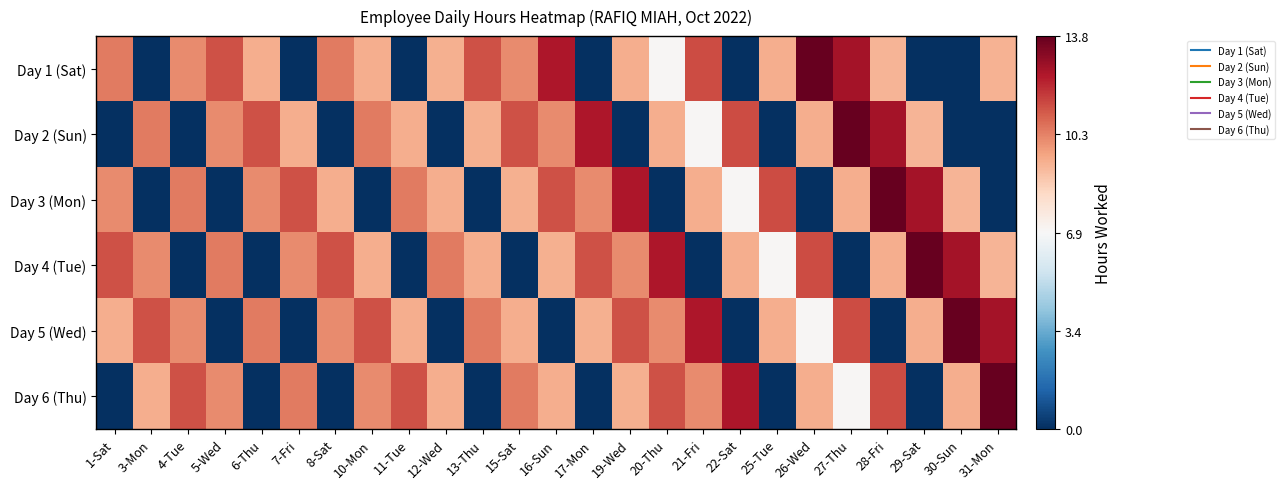

Reading left to right, extract all data points from this chart.

Day 1 (Sat): 1-Sat=0.5	3-Mon=-1.0	4-Tue=0.5	5-Wed=0.6	6-Thu=0.4	7-Fri=-1.0	8-Sat=0.5	10-Mon=0.4	11-Tue=-1.0	12-Wed=0.4	13-Thu=0.6	15-Sat=0.5	16-Sun=0.8	17-Mon=-1.0	19-Wed=0.4	20-Thu=0.0	21-Fri=0.7	22-Sat=-1.0	25-Tue=0.4	26-Wed=1.0	27-Thu=0.8	28-Fri=0.3	29-Sat=-1.0	30-Sun=-1.0	31-Mon=0.4
Day 2 (Sun): 1-Sat=-1.0	3-Mon=0.5	4-Tue=-1.0	5-Wed=0.5	6-Thu=0.6	7-Fri=0.4	8-Sat=-1.0	10-Mon=0.5	11-Tue=0.4	12-Wed=-1.0	13-Thu=0.4	15-Sat=0.6	16-Sun=0.5	17-Mon=0.8	19-Wed=-1.0	20-Thu=0.4	21-Fri=0.0	22-Sat=0.7	25-Tue=-1.0	26-Wed=0.4	27-Thu=1.0	28-Fri=0.8	29-Sat=0.3	30-Sun=-1.0	31-Mon=-1.0
Day 3 (Mon): 1-Sat=0.5	3-Mon=-1.0	4-Tue=0.5	5-Wed=-1.0	6-Thu=0.5	7-Fri=0.6	8-Sat=0.4	10-Mon=-1.0	11-Tue=0.5	12-Wed=0.4	13-Thu=-1.0	15-Sat=0.4	16-Sun=0.6	17-Mon=0.5	19-Wed=0.8	20-Thu=-1.0	21-Fri=0.4	22-Sat=0.0	25-Tue=0.7	26-Wed=-1.0	27-Thu=0.4	28-Fri=1.0	29-Sat=0.8	30-Sun=0.3	31-Mon=-1.0
Day 4 (Tue): 1-Sat=0.6	3-Mon=0.5	4-Tue=-1.0	5-Wed=0.5	6-Thu=-1.0	7-Fri=0.5	8-Sat=0.6	10-Mon=0.4	11-Tue=-1.0	12-Wed=0.5	13-Thu=0.4	15-Sat=-1.0	16-Sun=0.4	17-Mon=0.6	19-Wed=0.5	20-Thu=0.8	21-Fri=-1.0	22-Sat=0.4	25-Tue=0.0	26-Wed=0.7	27-Thu=-1.0	28-Fri=0.4	29-Sat=1.0	30-Sun=0.8	31-Mon=0.3
Day 5 (Wed): 1-Sat=0.4	3-Mon=0.6	4-Tue=0.5	5-Wed=-1.0	6-Thu=0.5	7-Fri=-1.0	8-Sat=0.5	10-Mon=0.6	11-Tue=0.4	12-Wed=-1.0	13-Thu=0.5	15-Sat=0.4	16-Sun=-1.0	17-Mon=0.4	19-Wed=0.6	20-Thu=0.5	21-Fri=0.8	22-Sat=-1.0	25-Tue=0.4	26-Wed=0.0	27-Thu=0.7	28-Fri=-1.0	29-Sat=0.4	30-Sun=1.0	31-Mon=0.8
Day 6 (Thu): 1-Sat=-1.0	3-Mon=0.4	4-Tue=0.6	5-Wed=0.5	6-Thu=-1.0	7-Fri=0.5	8-Sat=-1.0	10-Mon=0.5	11-Tue=0.6	12-Wed=0.4	13-Thu=-1.0	15-Sat=0.5	16-Sun=0.4	17-Mon=-1.0	19-Wed=0.4	20-Thu=0.6	21-Fri=0.5	22-Sat=0.8	25-Tue=-1.0	26-Wed=0.4	27-Thu=0.0	28-Fri=0.7	29-Sat=-1.0	30-Sun=0.4	31-Mon=1.0